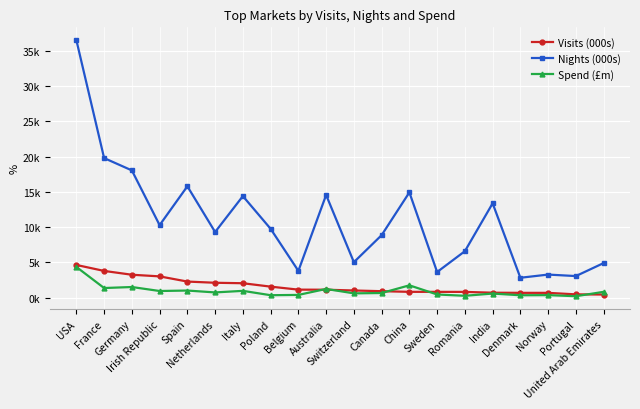

What is the sum of the Nights (000s) values at Germany and Romania?

24610.5